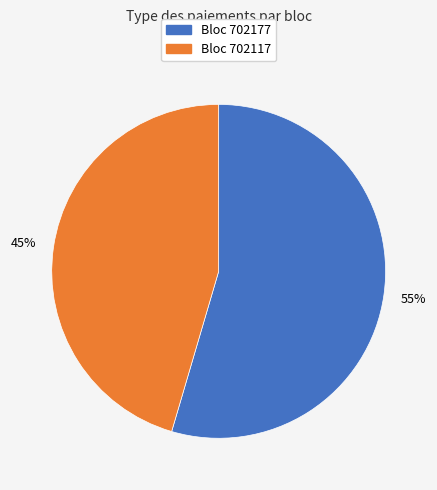

How many slices are in this pie chart?

2